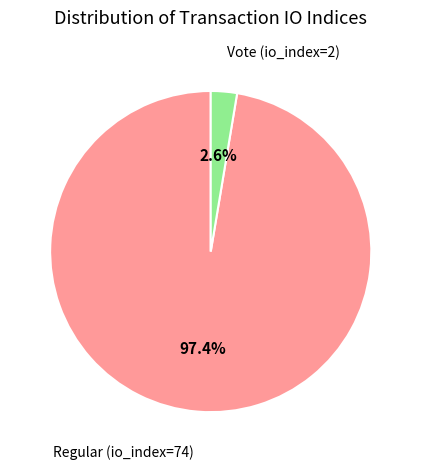

Which category has the biggest portion of the pie?

Regular (io_index=74)